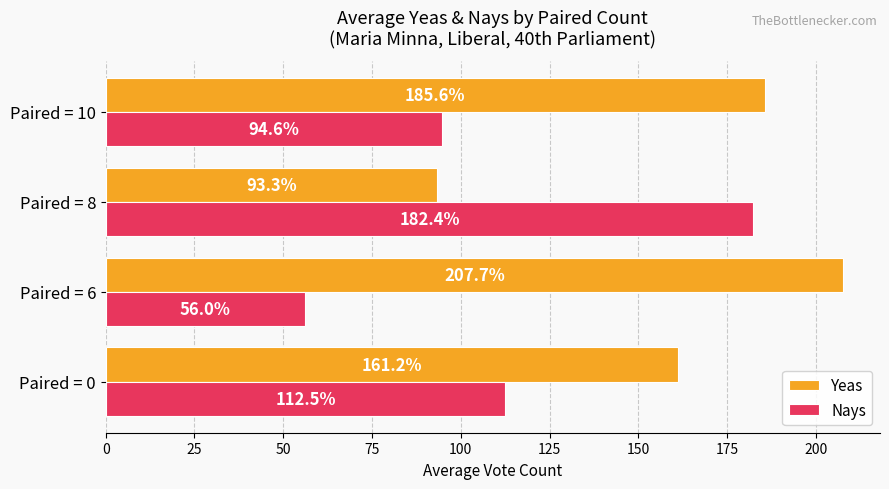

What is the difference between the maximum and minimum values in the Nays series?

126.4